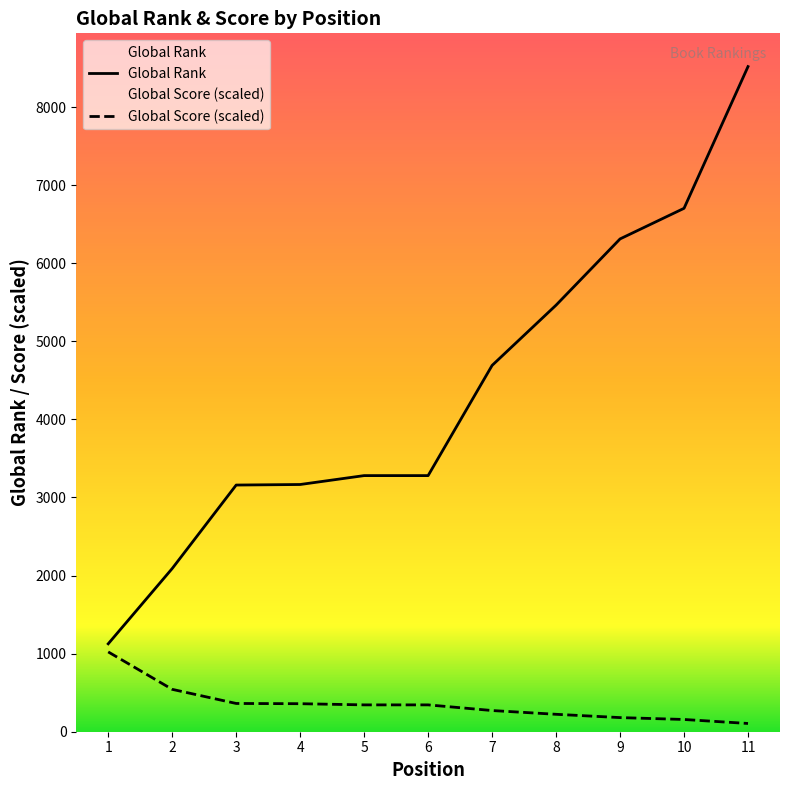

Reading left to right, extract all data points from this chart.

Global Rank: 1=1126.0	2=2090.0	3=3159.0	4=3166.0	5=3280.0	6=3280.0	7=4691.0	8=5463.0	9=6311.0	10=6703.0	11=8518.0
Global Score: 1=1022.2	2=542.7	3=361.8	4=358.8	5=343.7	6=343.7	7=271.4	8=223.1	9=180.9	10=156.8	11=105.5